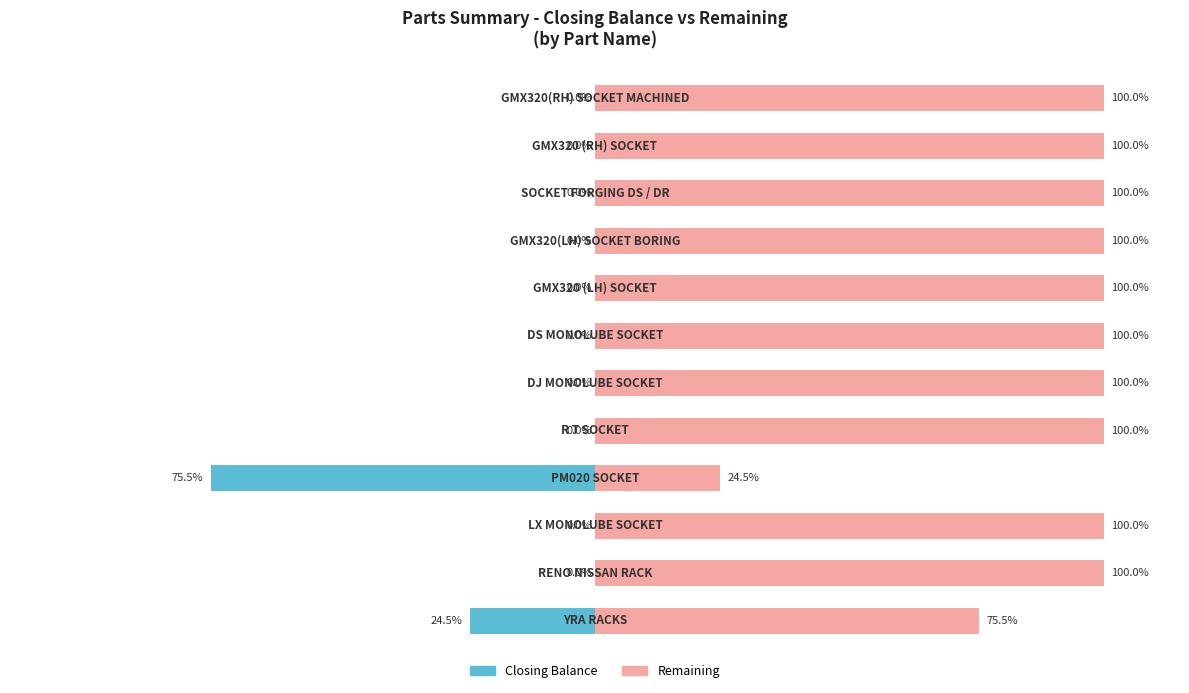

The Remaining series shows 100.0 at 6. True or false?

True